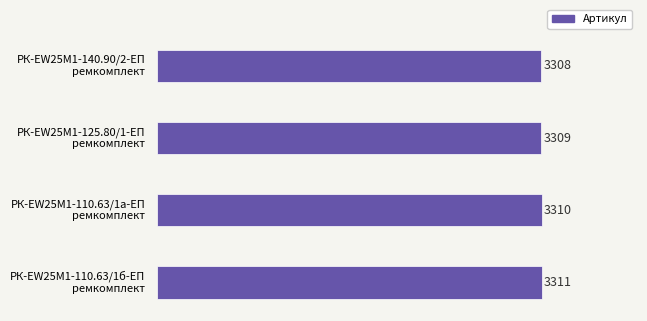

Are the bars grouped side by side (vs. stacked)?

No